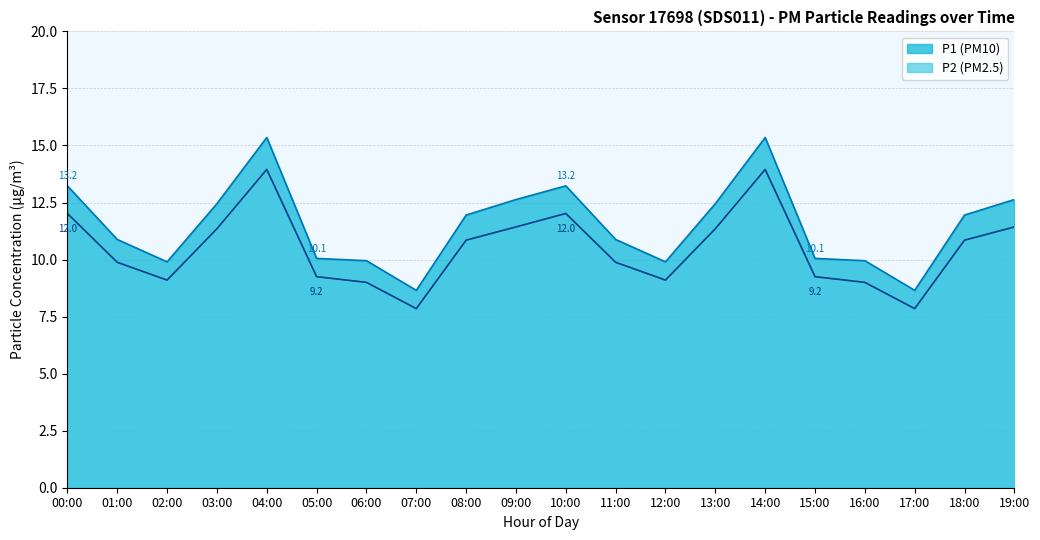

True or false: P1 and P2 cross at least once.

False